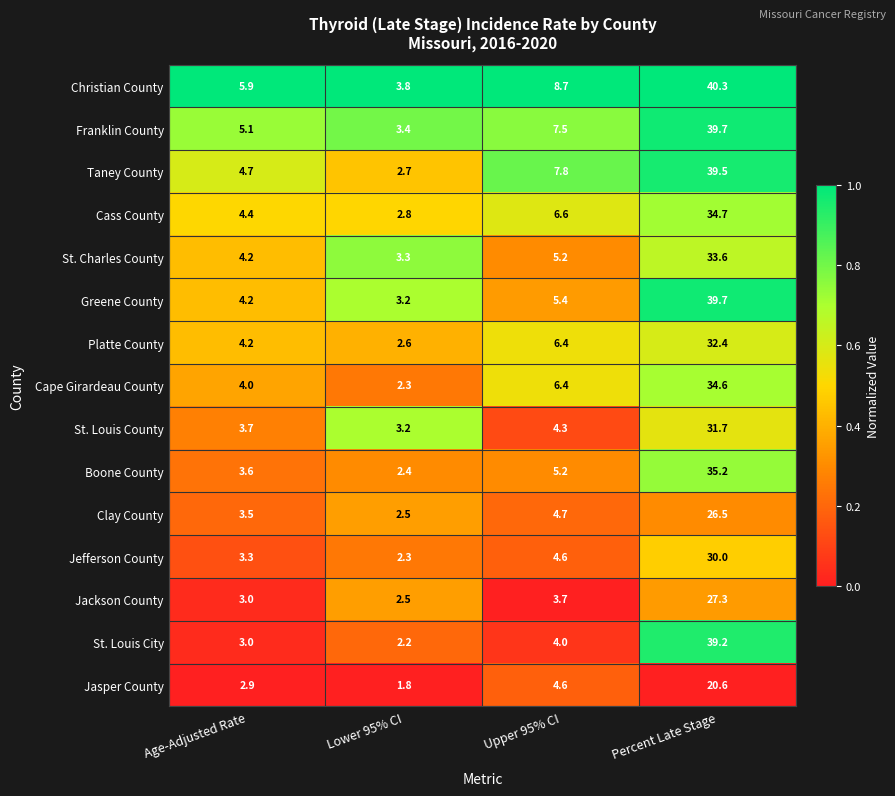

What is the average value of the St. Louis City series?

12.1